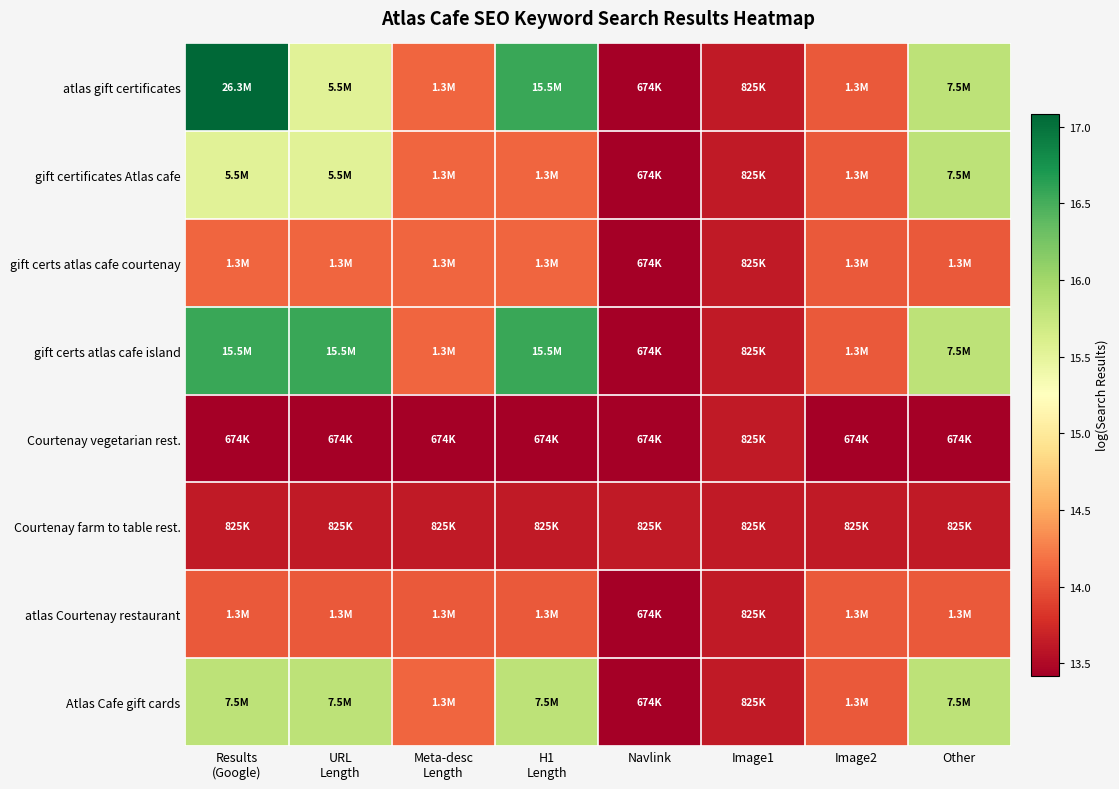

Reading right to left, extract all data points from this chart.

atlas gift certificates: Other=15.8	Image2=14.0	Image1=13.6	Navlink=13.4	H1
Length=16.6	Meta-desc
Length=14.1	URL
Length=15.5	Results
(Google)=17.1
gift certificates Atlas cafe: Other=15.8	Image2=14.0	Image1=13.6	Navlink=13.4	H1
Length=14.1	Meta-desc
Length=14.1	URL
Length=15.5	Results
(Google)=15.5
gift certs atlas cafe courtenay: Other=14.0	Image2=14.0	Image1=13.6	Navlink=13.4	H1
Length=14.1	Meta-desc
Length=14.1	URL
Length=14.1	Results
(Google)=14.1
gift certs atlas cafe island: Other=15.8	Image2=14.0	Image1=13.6	Navlink=13.4	H1
Length=16.6	Meta-desc
Length=14.1	URL
Length=16.6	Results
(Google)=16.6
Courtenay vegetarian rest.: Other=13.4	Image2=13.4	Image1=13.6	Navlink=13.4	H1
Length=13.4	Meta-desc
Length=13.4	URL
Length=13.4	Results
(Google)=13.4
Courtenay farm to table rest.: Other=13.6	Image2=13.6	Image1=13.6	Navlink=13.6	H1
Length=13.6	Meta-desc
Length=13.6	URL
Length=13.6	Results
(Google)=13.6
atlas Courtenay restaurant: Other=14.0	Image2=14.0	Image1=13.6	Navlink=13.4	H1
Length=14.0	Meta-desc
Length=14.0	URL
Length=14.0	Results
(Google)=14.0
Atlas Cafe gift cards: Other=15.8	Image2=14.0	Image1=13.6	Navlink=13.4	H1
Length=15.8	Meta-desc
Length=14.1	URL
Length=15.8	Results
(Google)=15.8